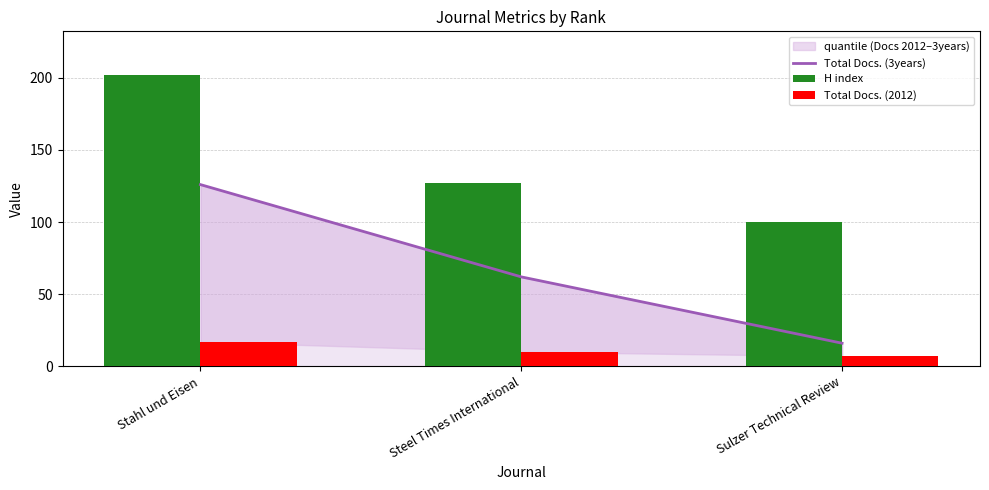

How many data points in H index are above 127?

1